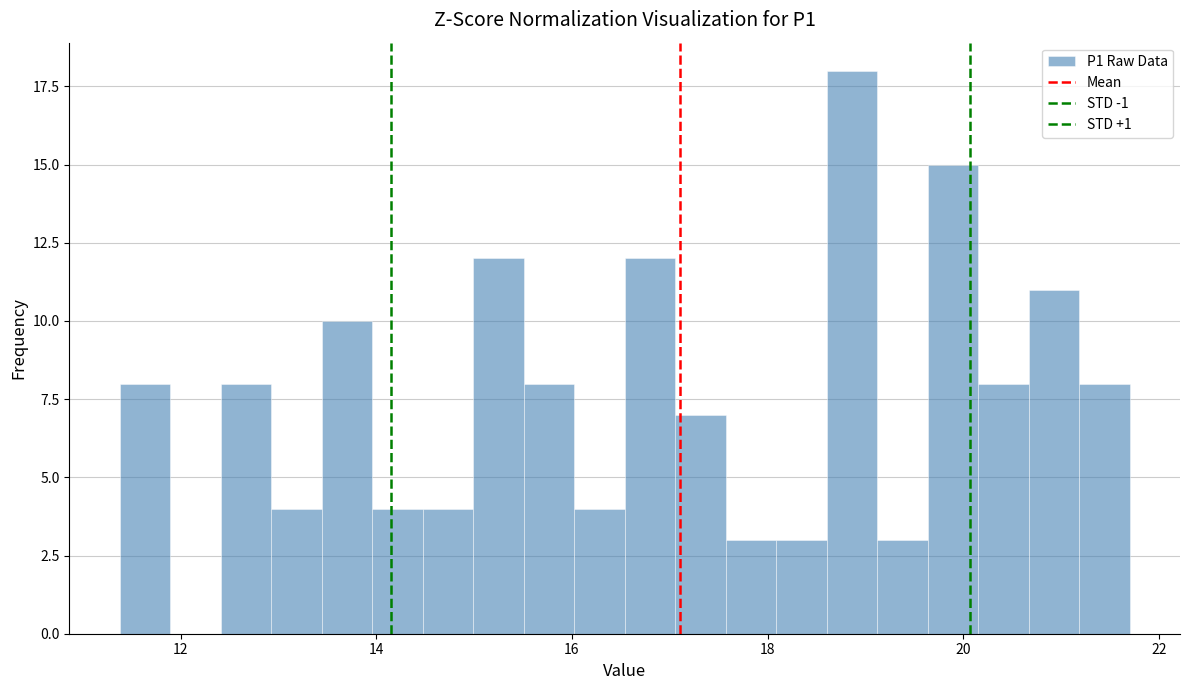

Read against the x-axis, roughly where is the centre of the tallest bar?

18.8